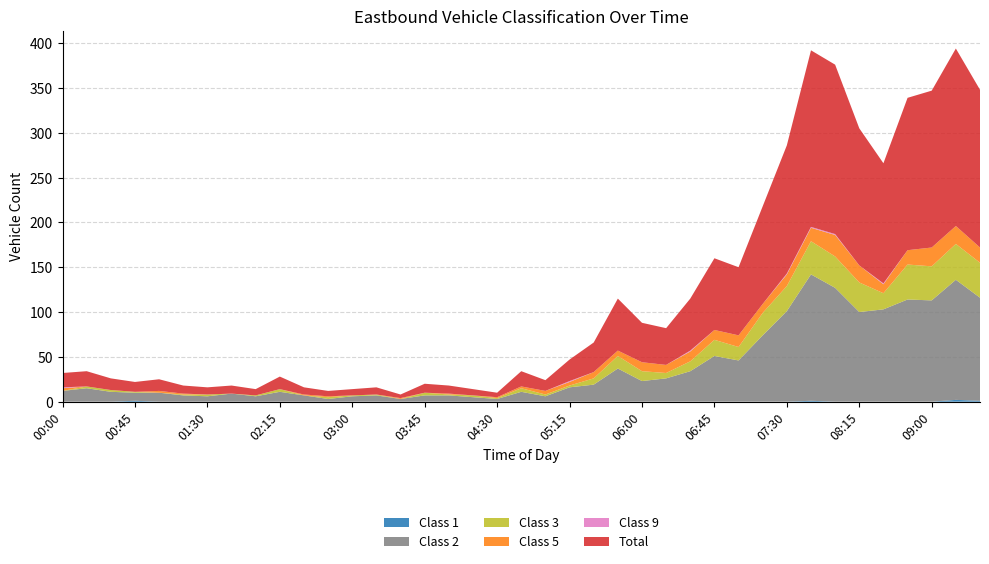

Reading left to right, list all the values displayed in this chart.

Class 1: 0	0	0	1	0	0	0	0	0	0	0	0	0	0	0	0	0	0	0	0	0	0	0	0	0	0	0	0	0	0	0	1	0	0	0	0	0	2	1
Class 2: 12	15	11	9	10	7	6	9	6	11	7	3	6	7	3	7	7	5	3	11	6	16	19	37	23	26	34	51	46	74	101	141	127	100	103	114	113	134	115
Class 3: 0	2	2	1	0	1	2	0	1	3	0	2	1	1	0	3	1	2	1	4	2	2	7	14	11	6	11	18	15	25	28	37	35	33	18	39	38	40	39
Class 5: 3	0	0	0	2	1	0	0	0	0	1	1	0	0	1	0	1	0	1	2	4	4	7	6	10	9	11	11	13	10	13	15	24	19	10	16	21	20	17
Class 9: 1	0	0	0	0	0	0	0	0	0	0	0	0	0	0	0	0	0	0	0	0	1	0	0	0	0	1	0	0	0	1	1	1	0	1	0	0	0	0
Total: 16	17	13	11	13	9	8	9	7	14	8	6	7	8	4	10	9	7	5	17	12	24	33	58	44	41	58	80	76	109	143	197	189	153	134	170	175	198	176